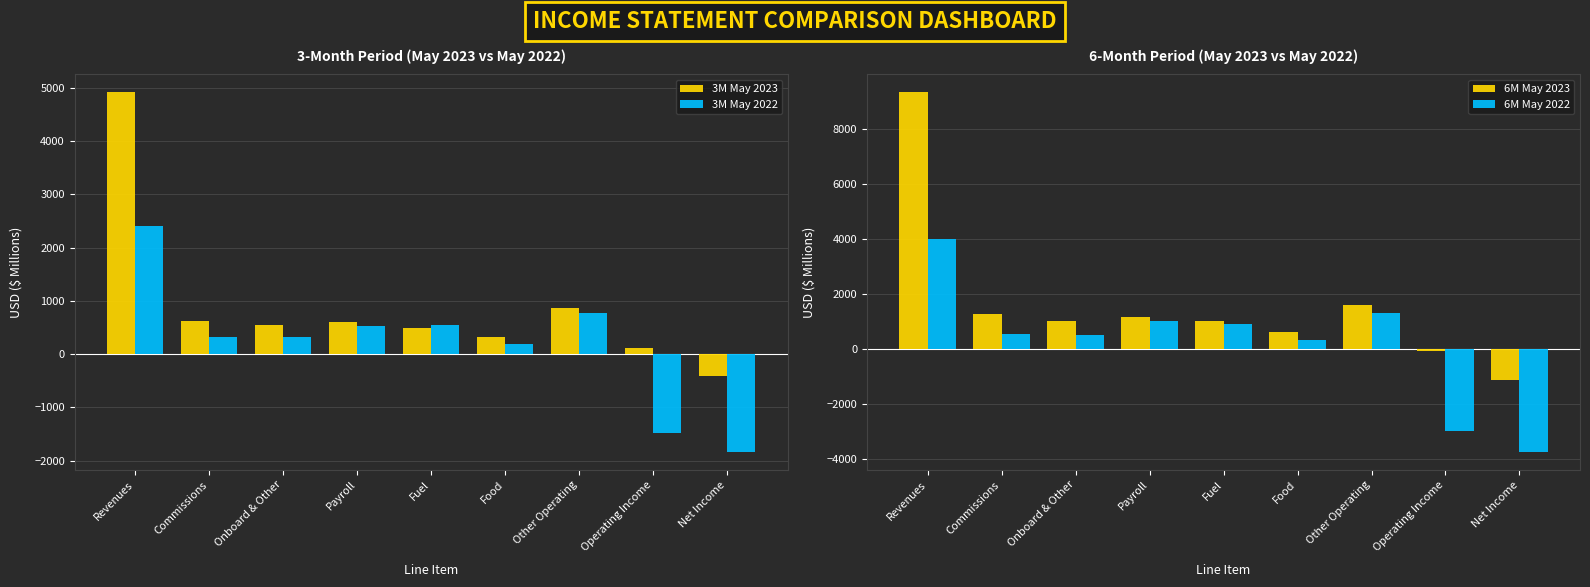

Rank the categories by 6M May 2023 value from lowest to highest.

Net Income, Operating Income, Food, Fuel, Onboard & Other, Payroll, Commissions, Other Operating, Revenues